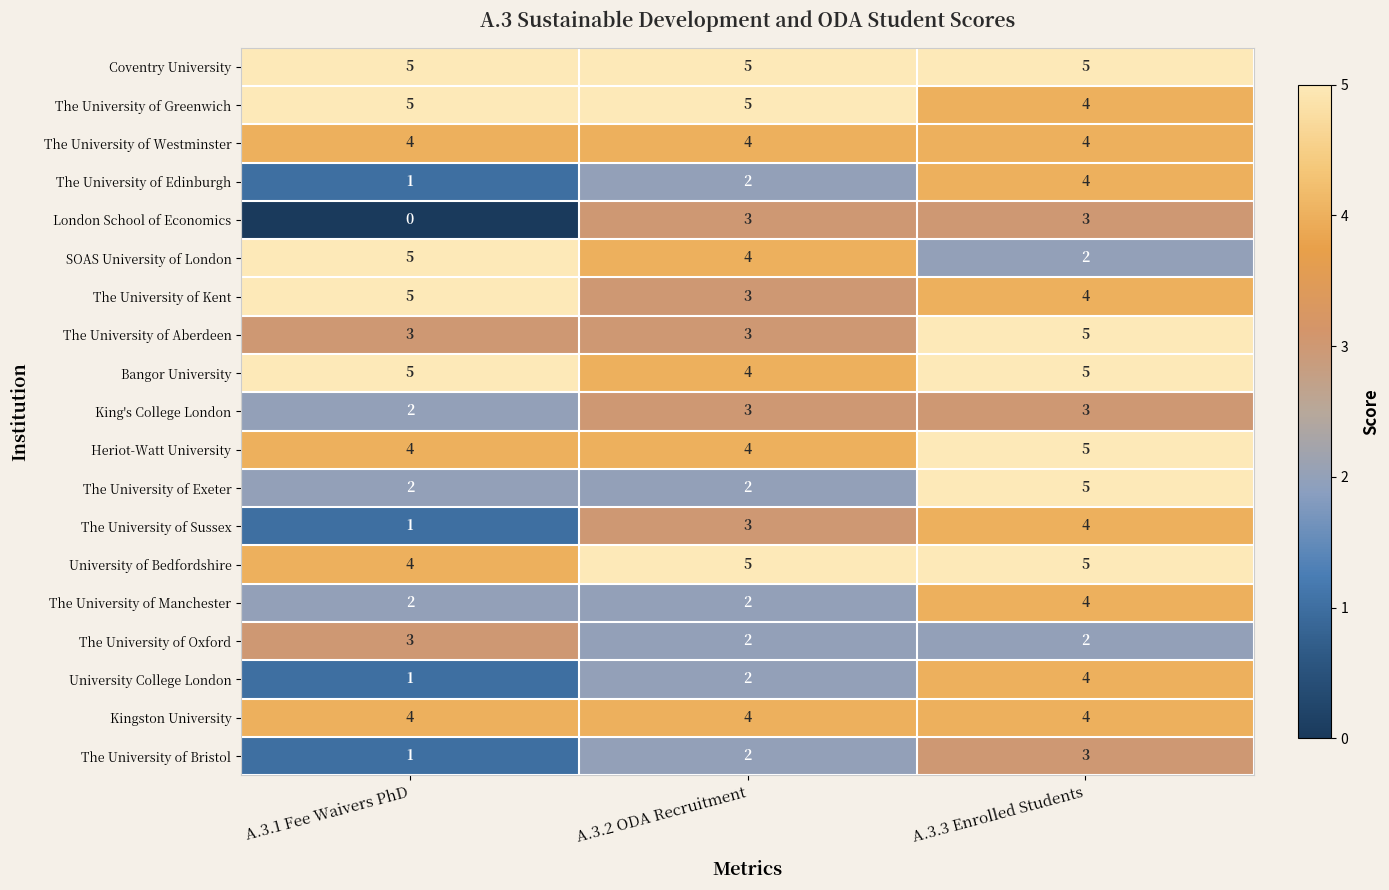

At how many categories does at least one series exceed 4?

3